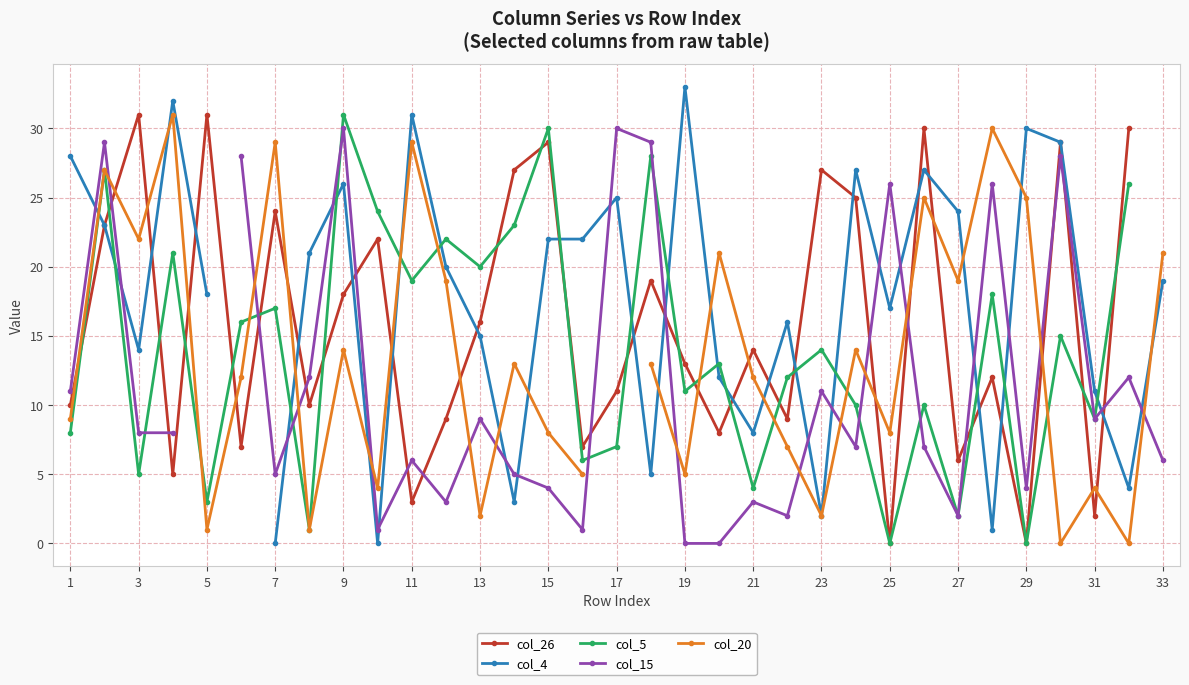

At which label does col_15 first exceed 8?

1